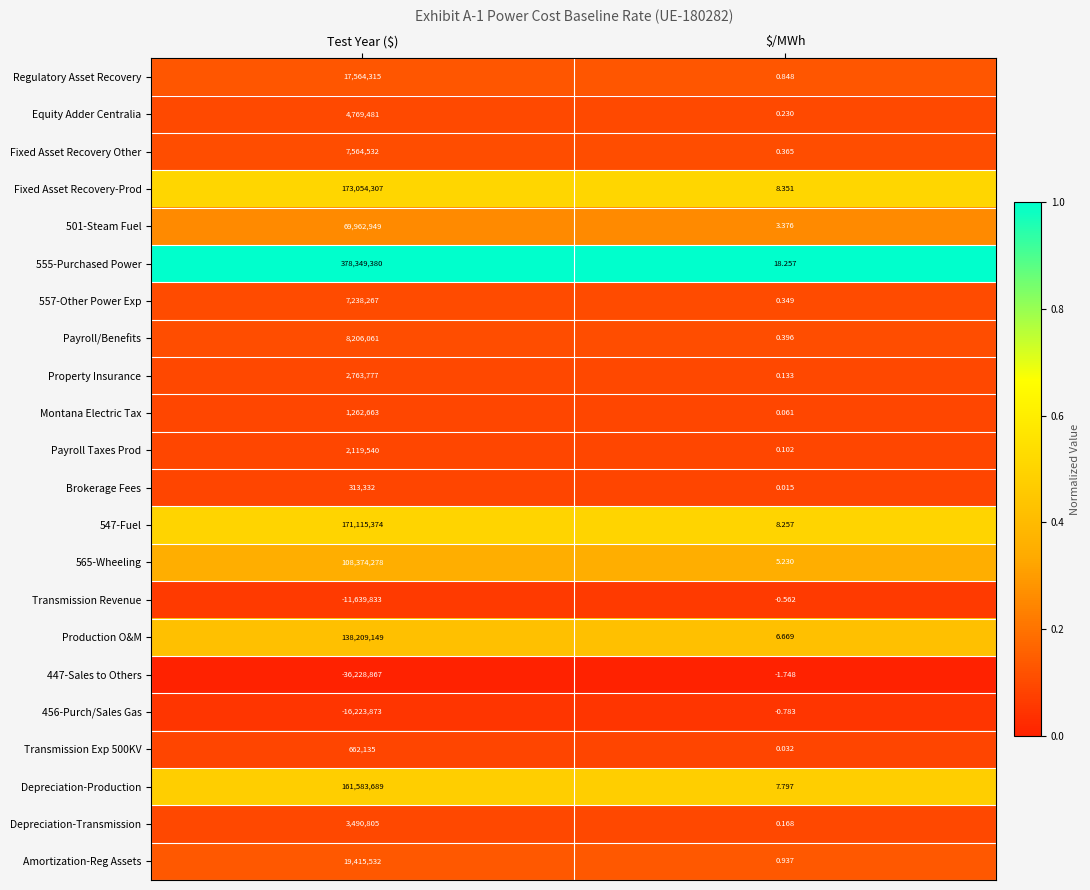

Which category has the lowest value across all series?

Test Year ($)